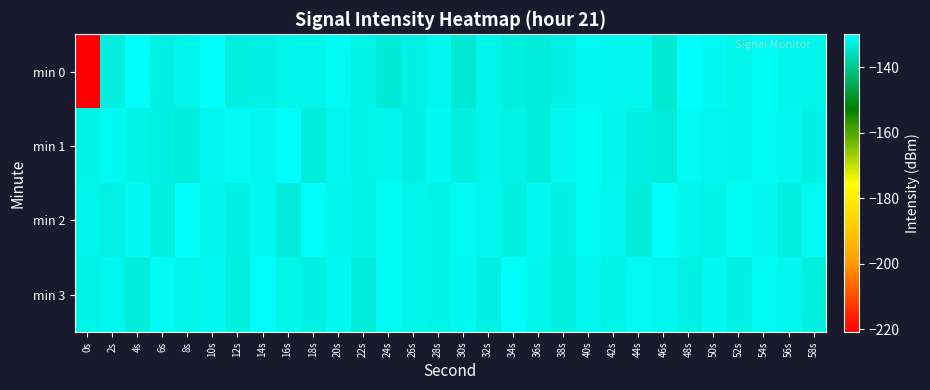

At which category does the chart reach its peak across all series?

10s